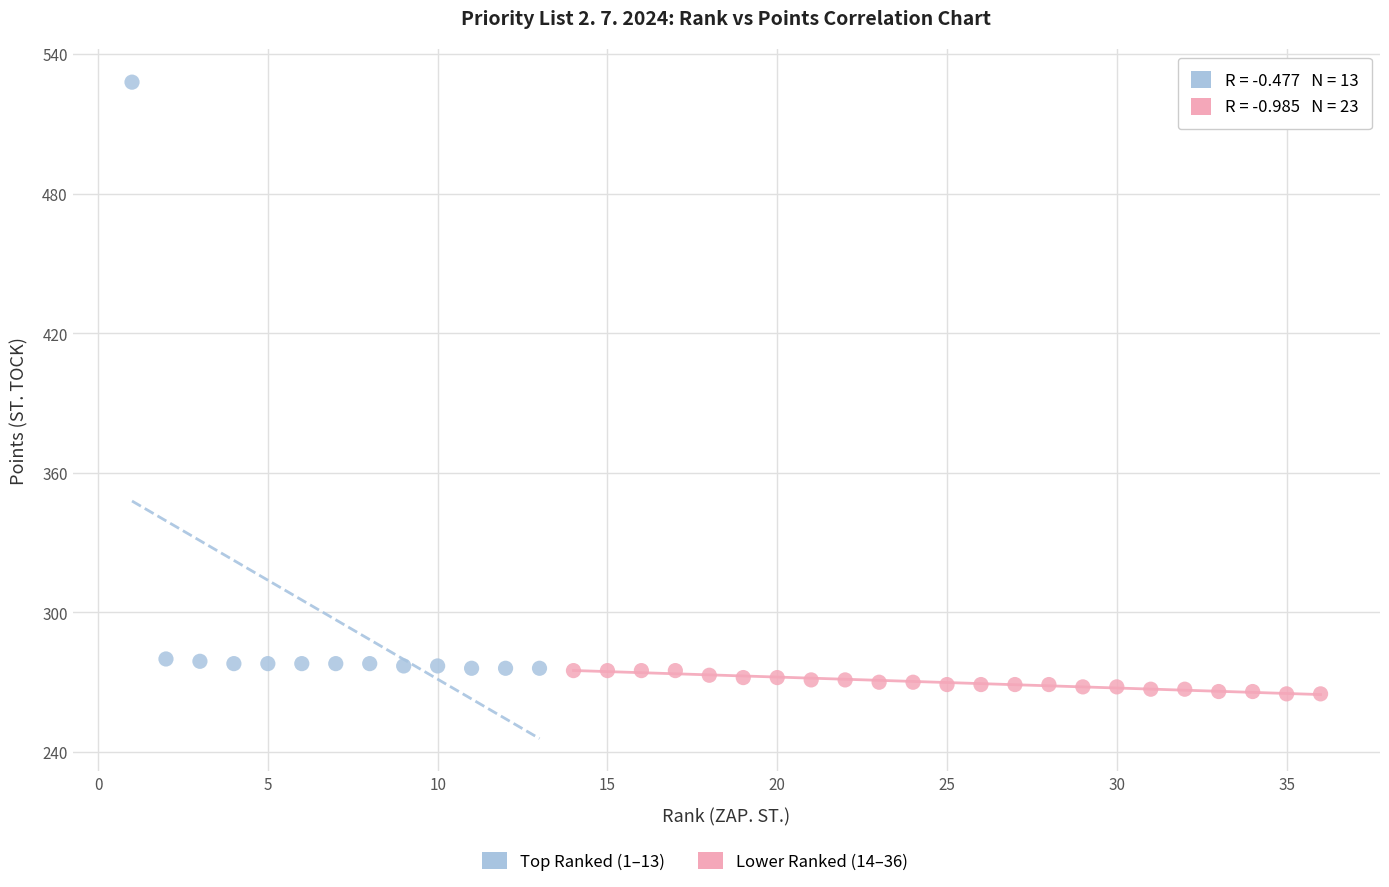

Which series has the largest Y range (max minus min)?

Top Ranked (1–13)